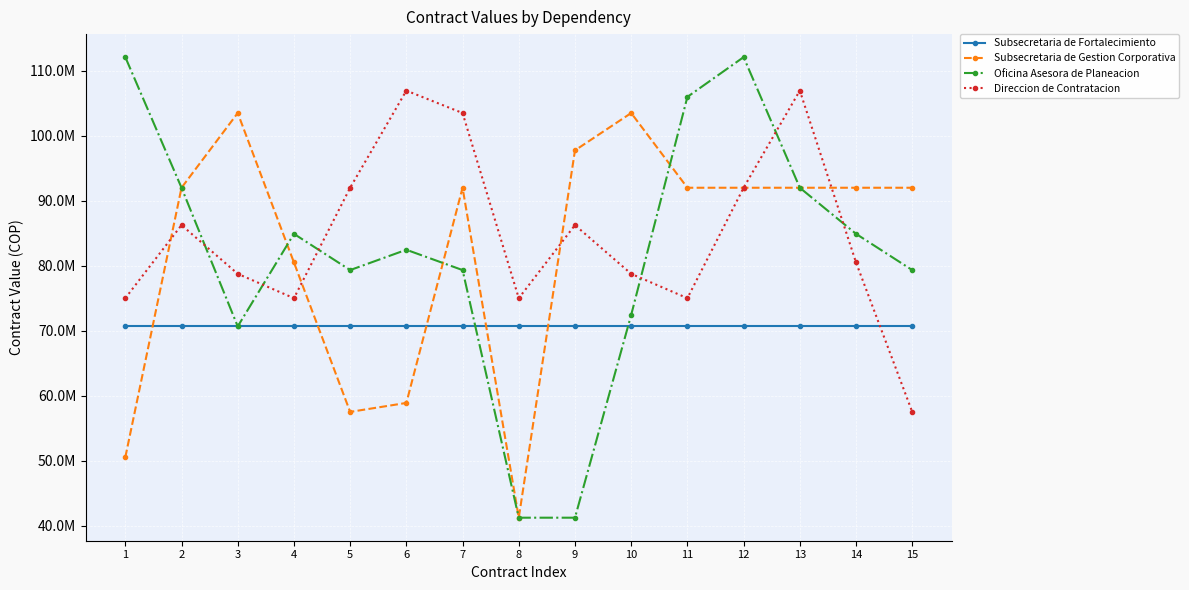

What are all the series names shown in the legend?

Subsecretaria de Fortalecimiento, Subsecretaria de Gestion Corporativa, Oficina Asesora de Planeacion, Direccion de Contratacion